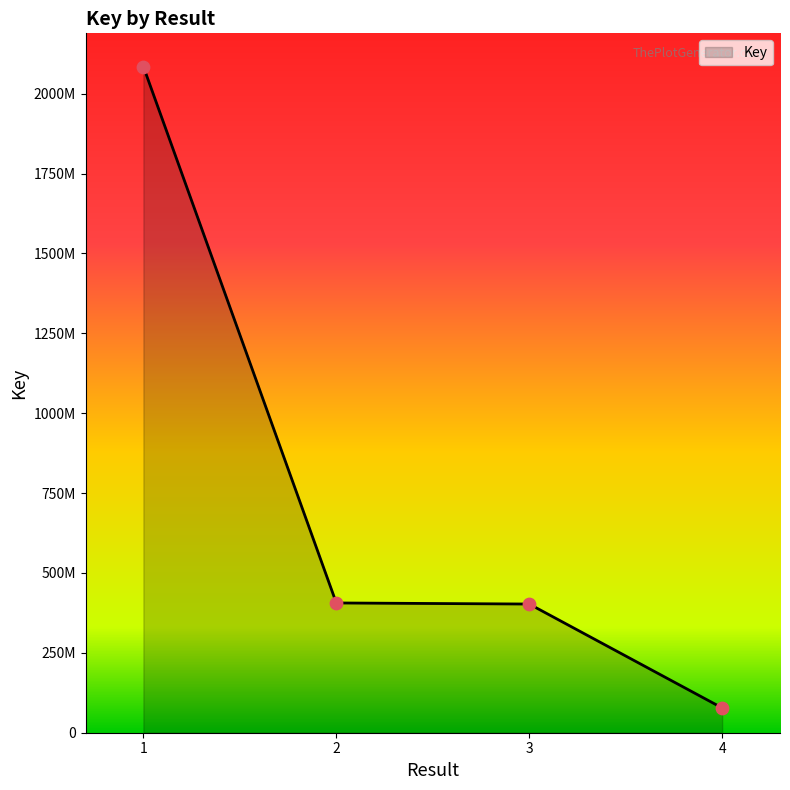

Which has a higher value, 2 or 4?

2